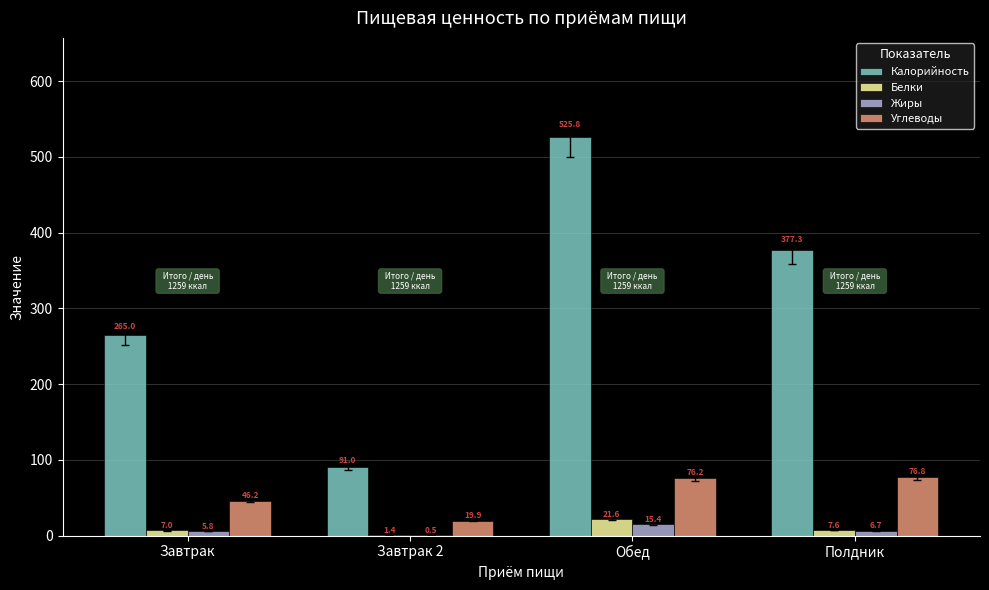

Which series has the largest total across all categories?

Калорийность